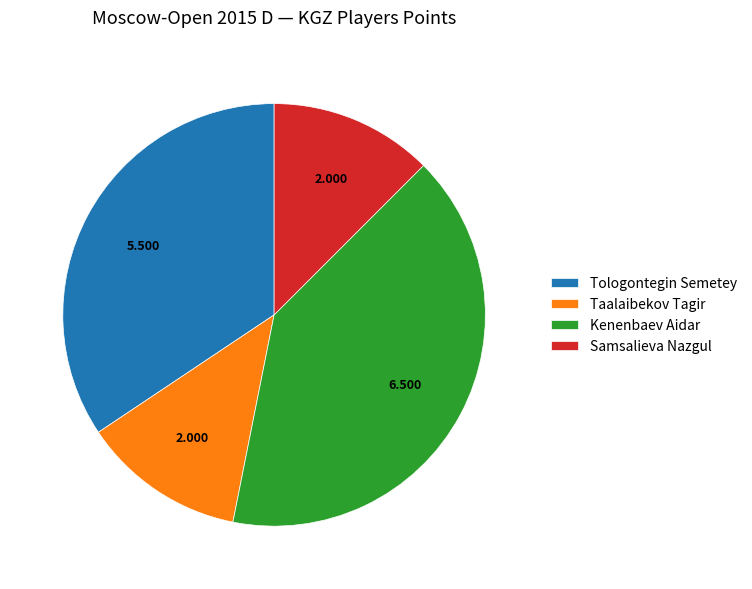

What is the largest slice in the pie chart?

Kenenbaev Aidar